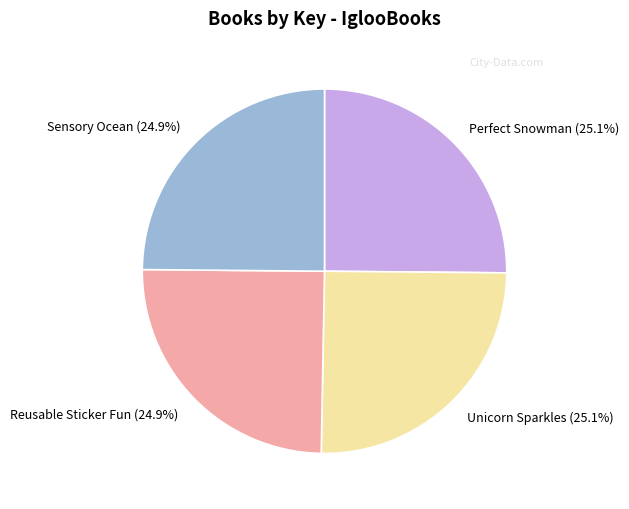

To the nearest percent, what percentage of the pie is Perfect Snowman?

25%